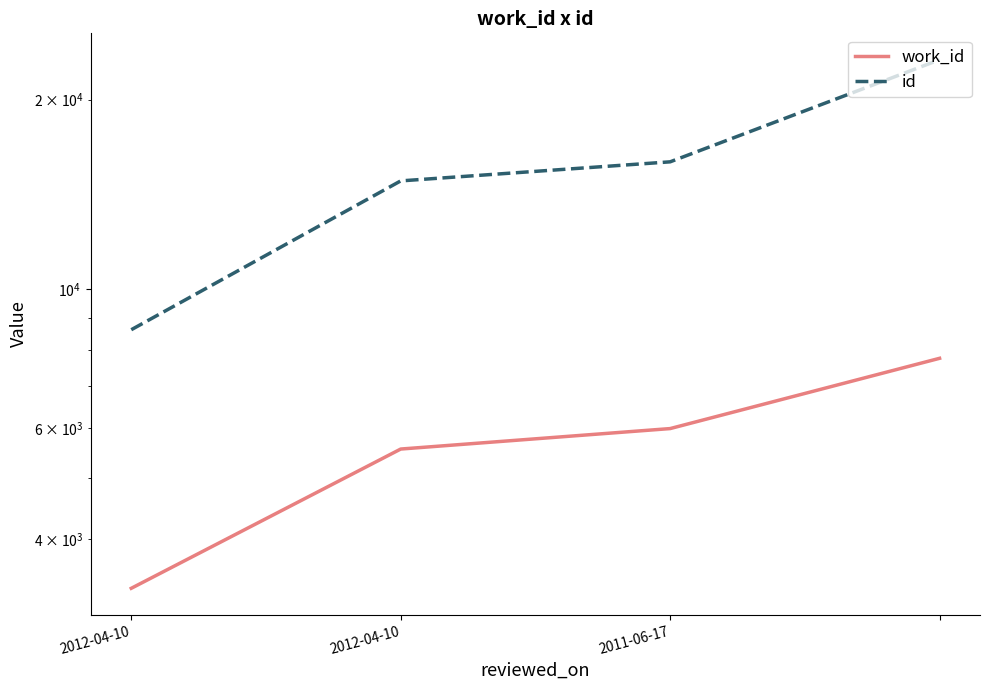

Reading right to left, transcribe all the data shown in this chart.

work_id: 7752	5992	5559	3337
id: 23152	15927	14852	8608